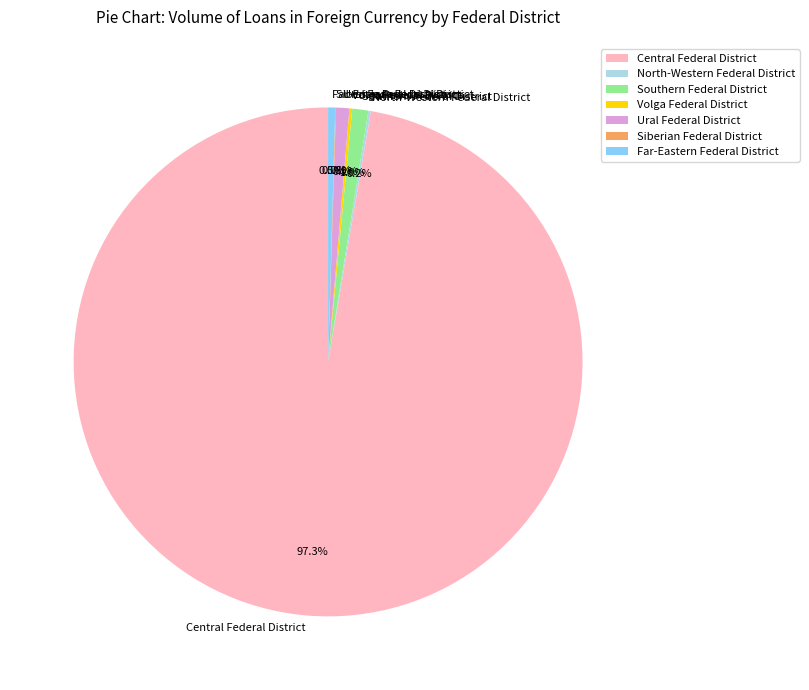

What is the total percentage of Central Federal District and Southern Federal District?

98.3%